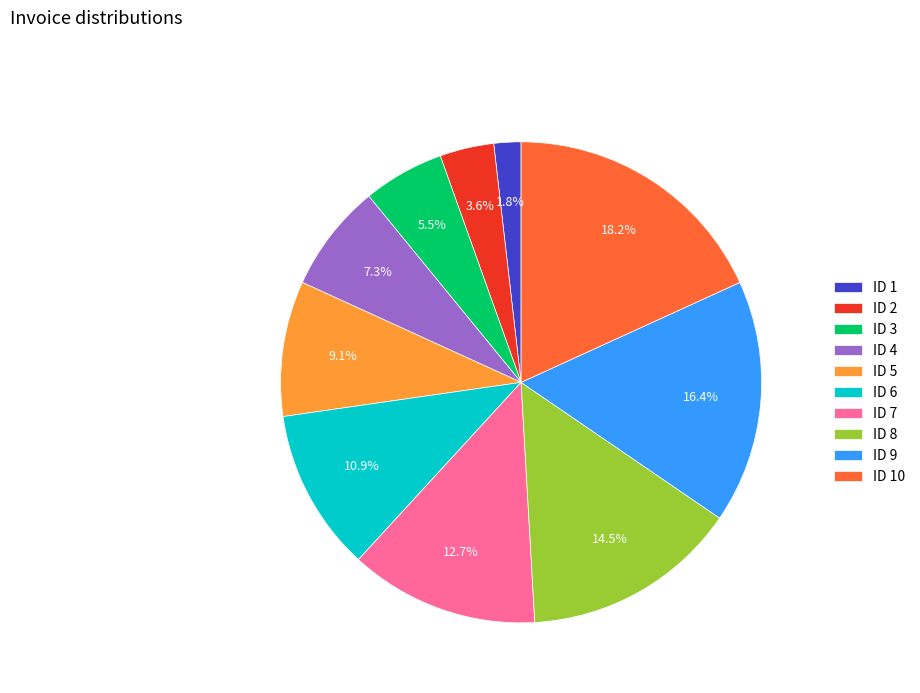

To the nearest percent, what percentage of the pie is ID 10?

18%